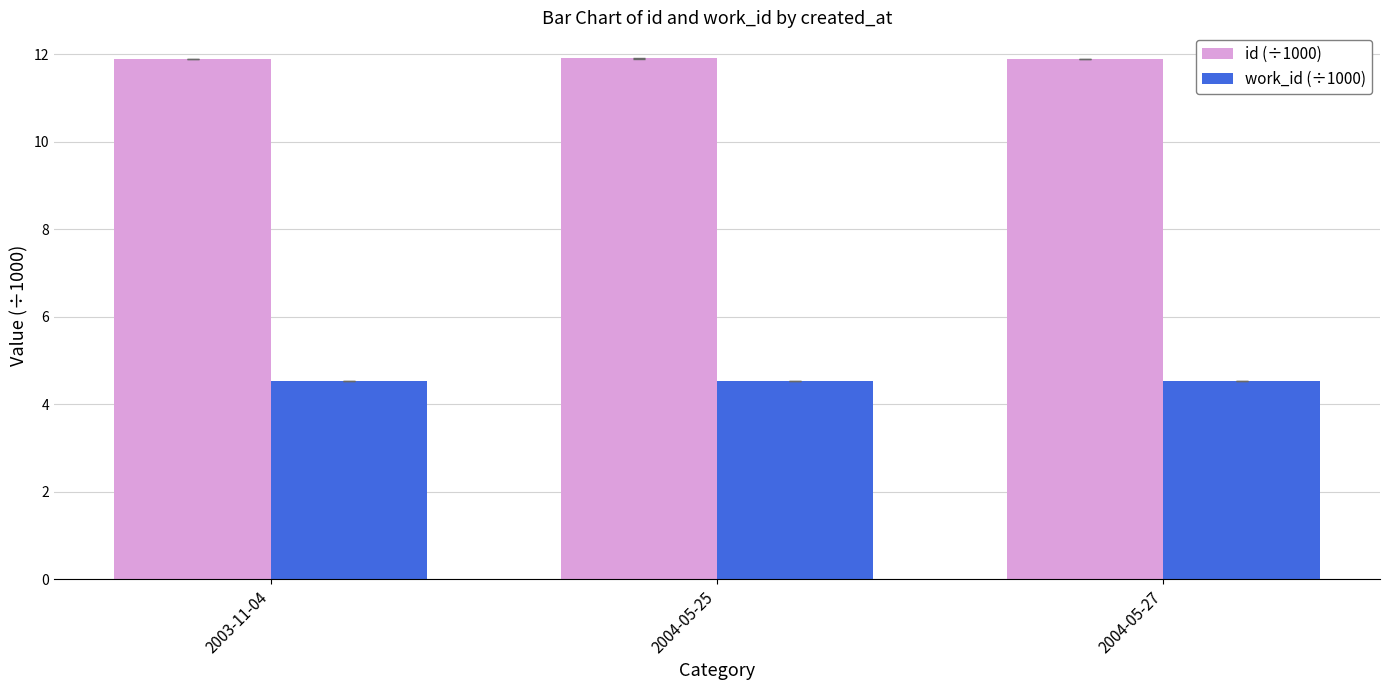

Reading left to right, list all the values displayed in this chart.

id (÷1000): 11.9	11.9	11.9
work_id (÷1000): 4.5	4.5	4.5